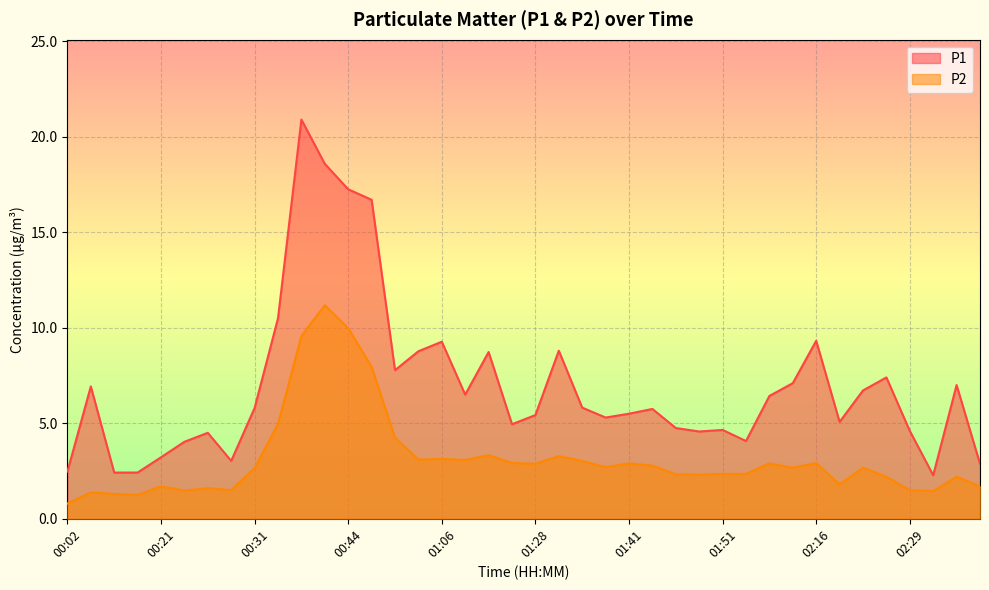

Which series has the largest range (max minus min)?

P1